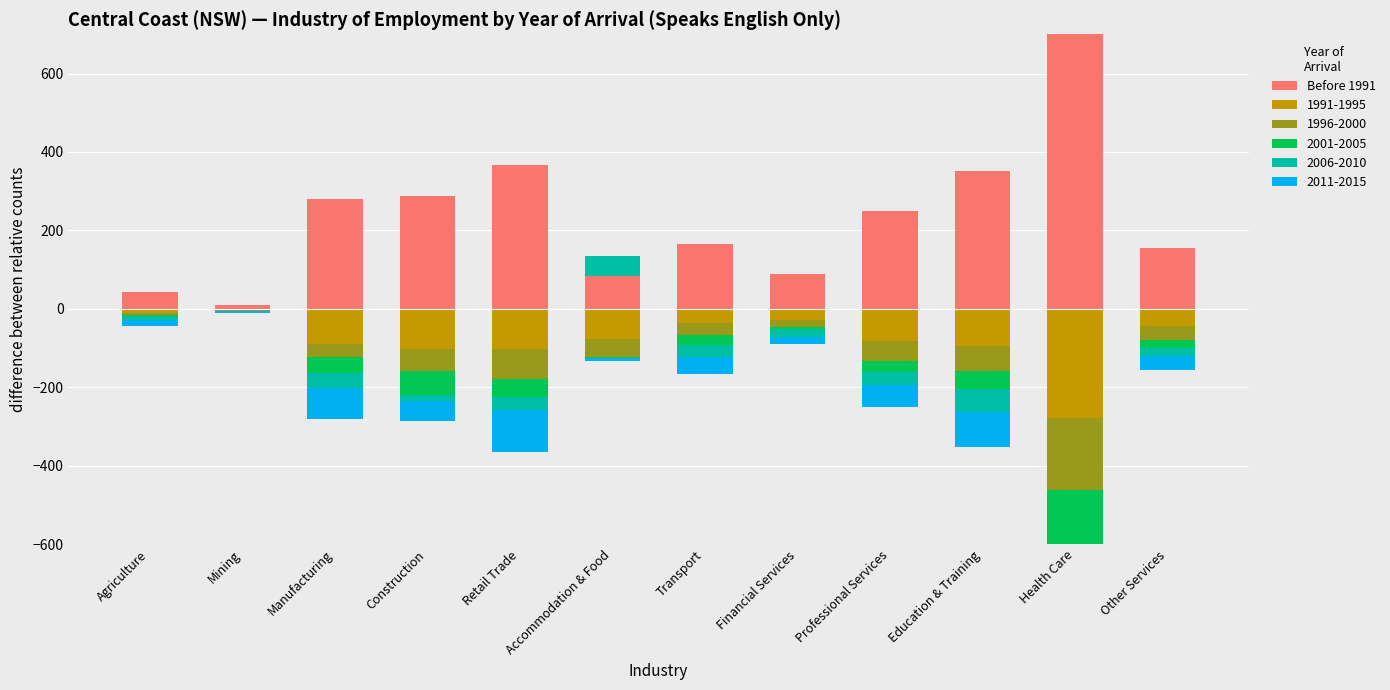

At which label is the value closest to 491?

Retail Trade